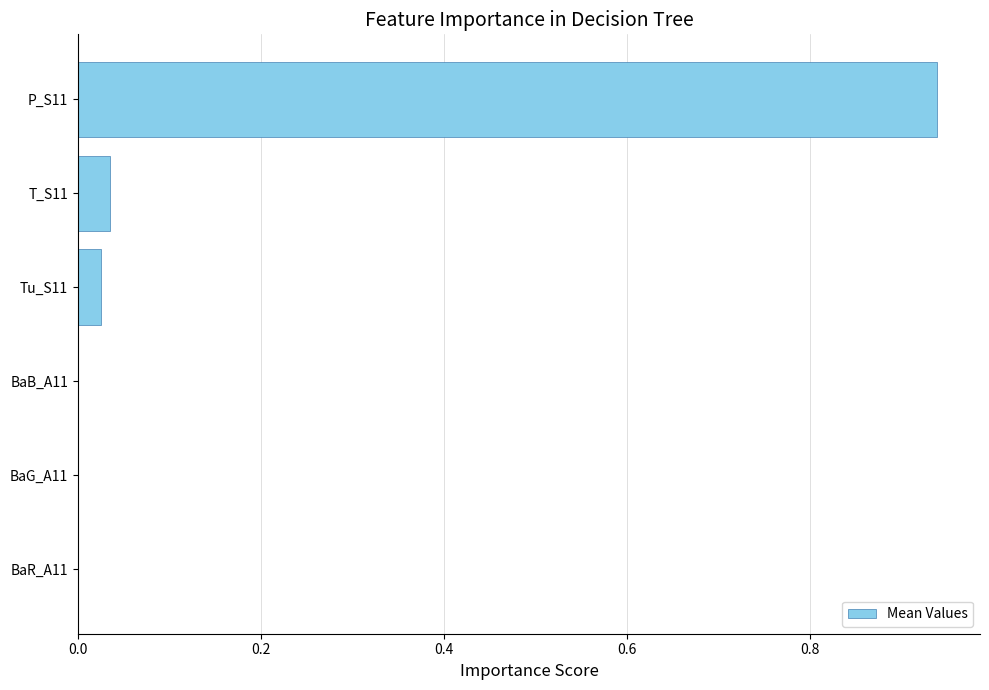

The chart shows a value of 0.0 at BaB_A11. True or false?

True